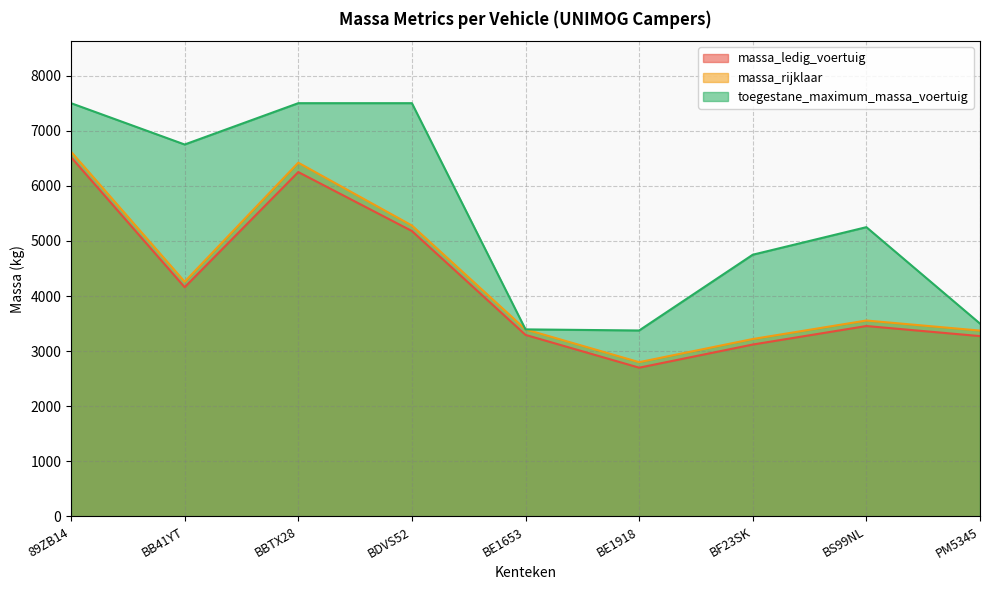

What position from the left is BBTX28?

3